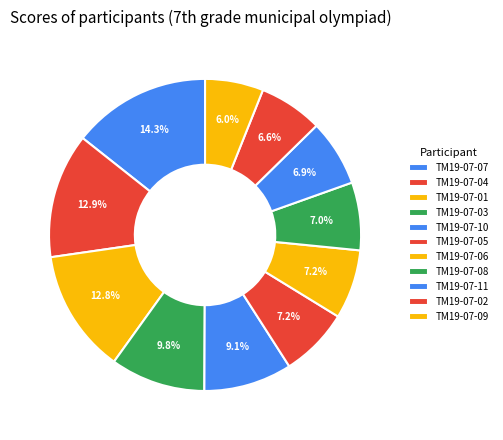

How many segments does this pie chart have?

11